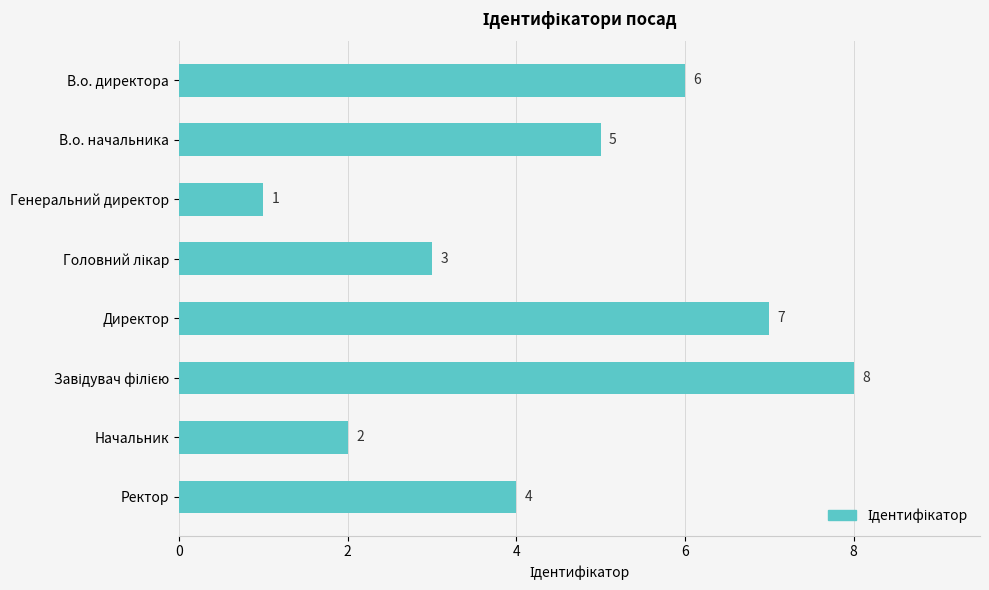

What is the greatest value displayed?

8